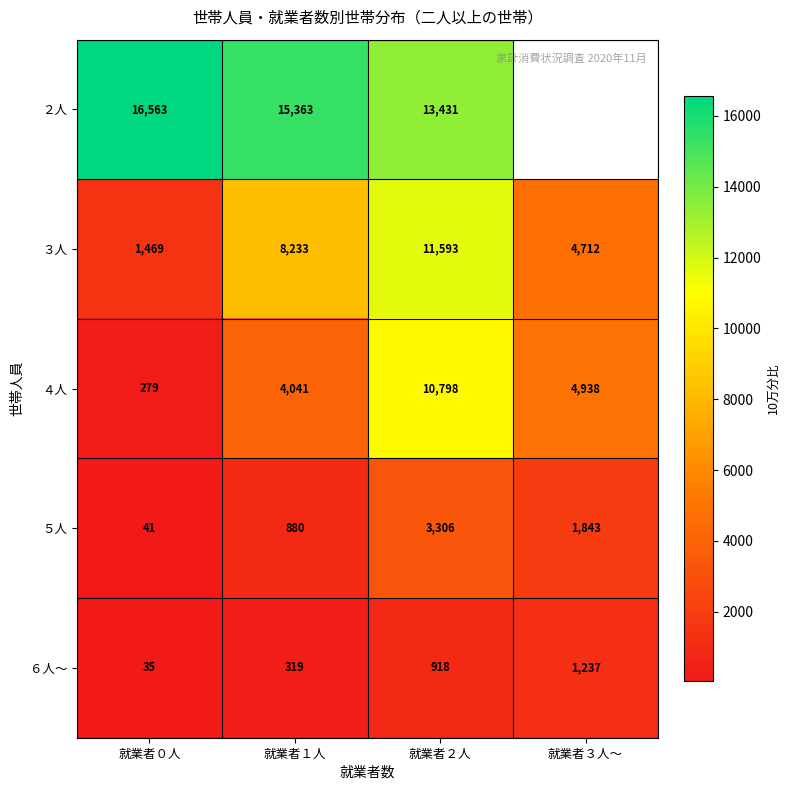

What is the lowest value of the ５人 series?

41